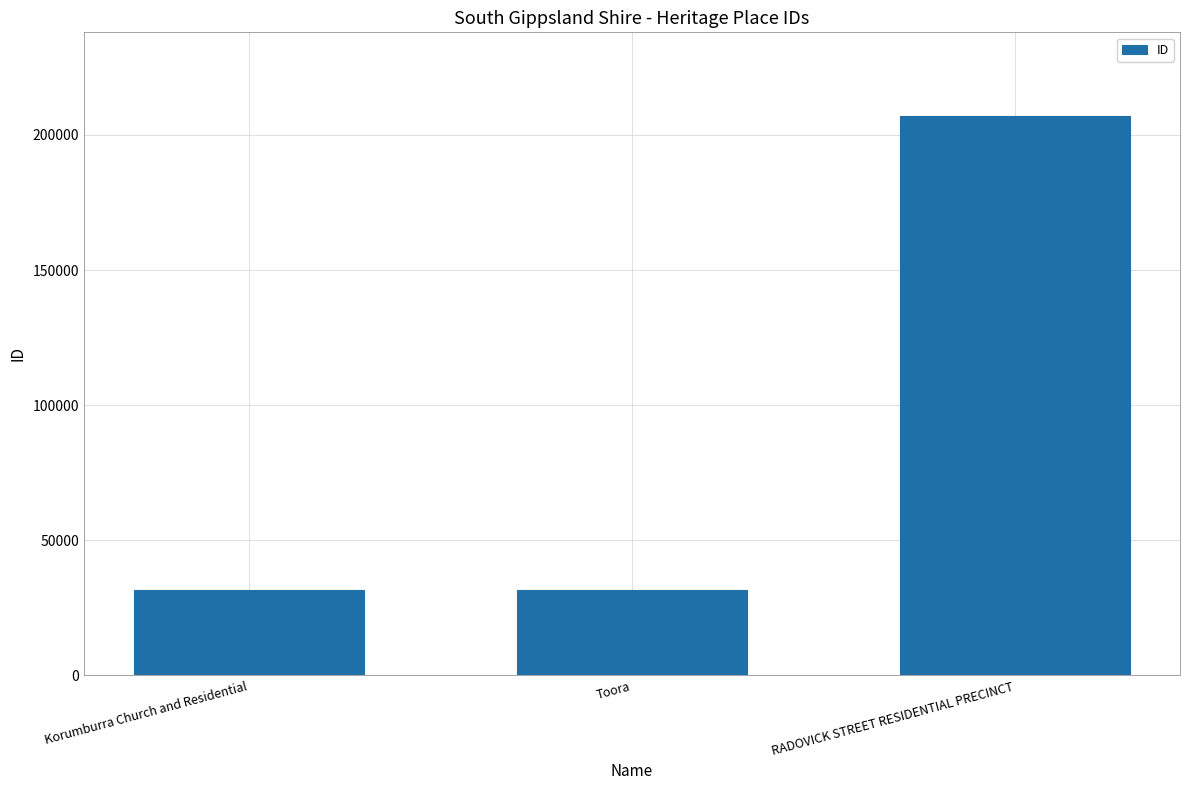

What is the value of the 1st bar from the left?

31524